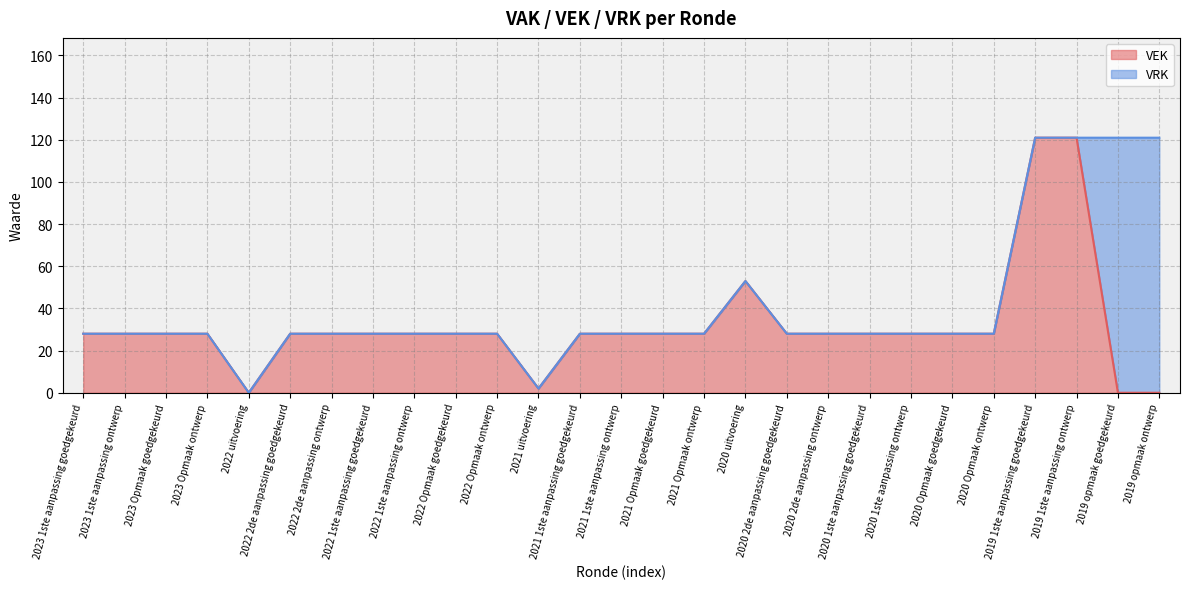

How many values exceed 28?

3